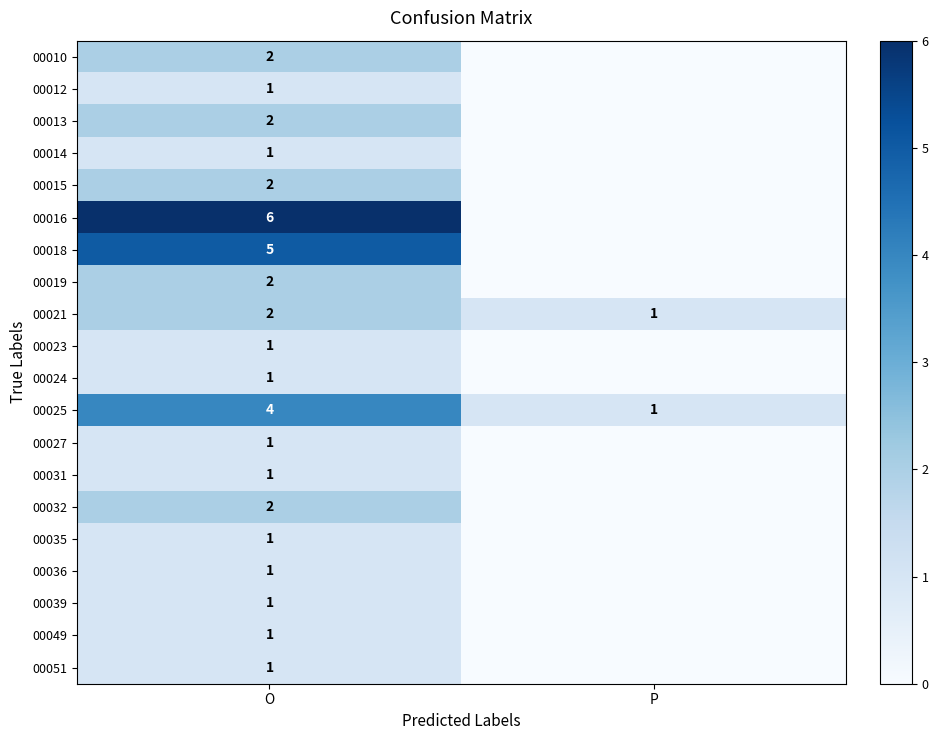

What is the sum of all 00025 values?

5